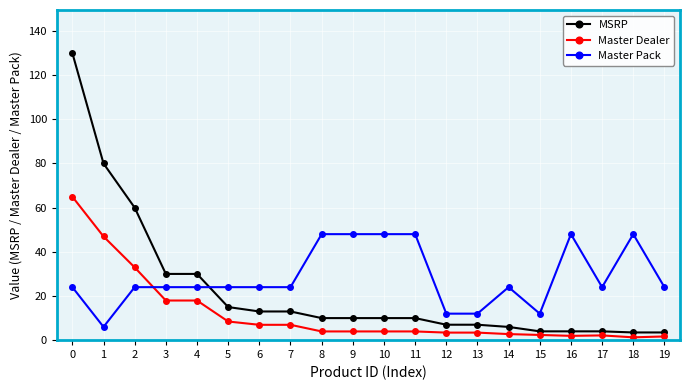

Between which two adjacent categories do MSRP and Master Pack first intersect?

4 and 5